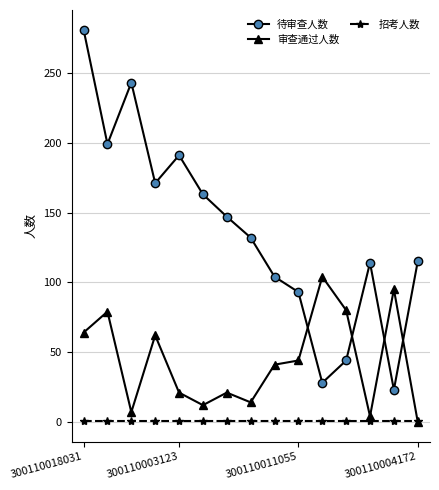

How many lines are shown in the chart?

3